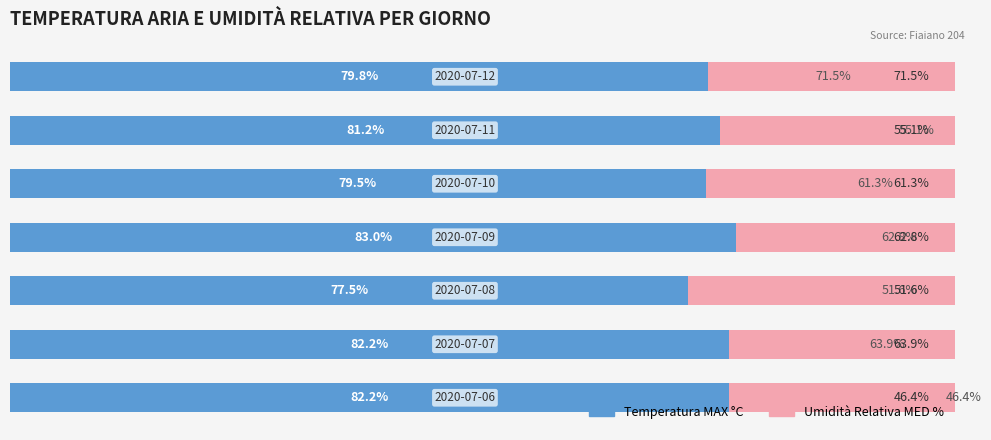

Which series has the largest total across all categories?

Temperatura MAX °C